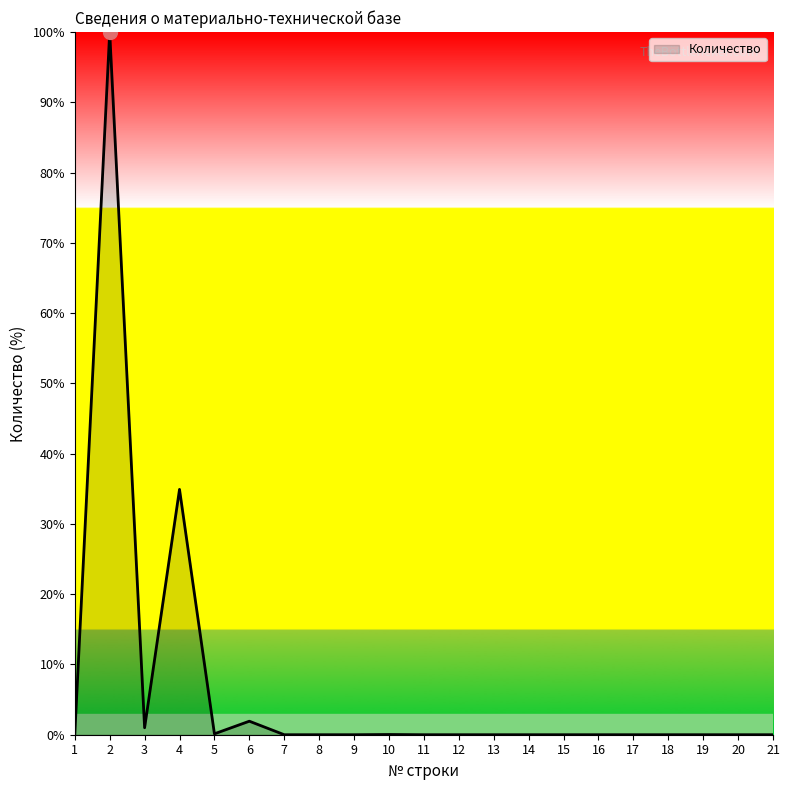

The value at 9 is 37.6. True or false?

False